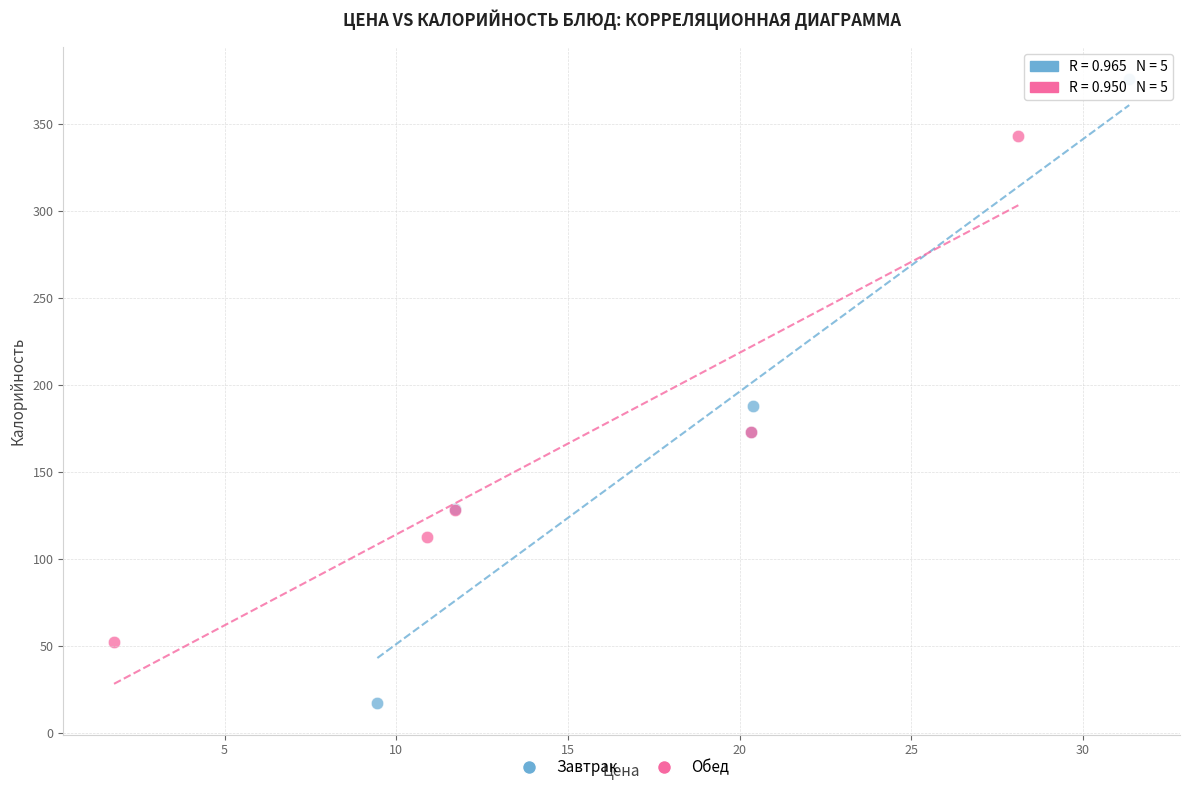

Which series has the largest Y range (max minus min)?

Завтрак